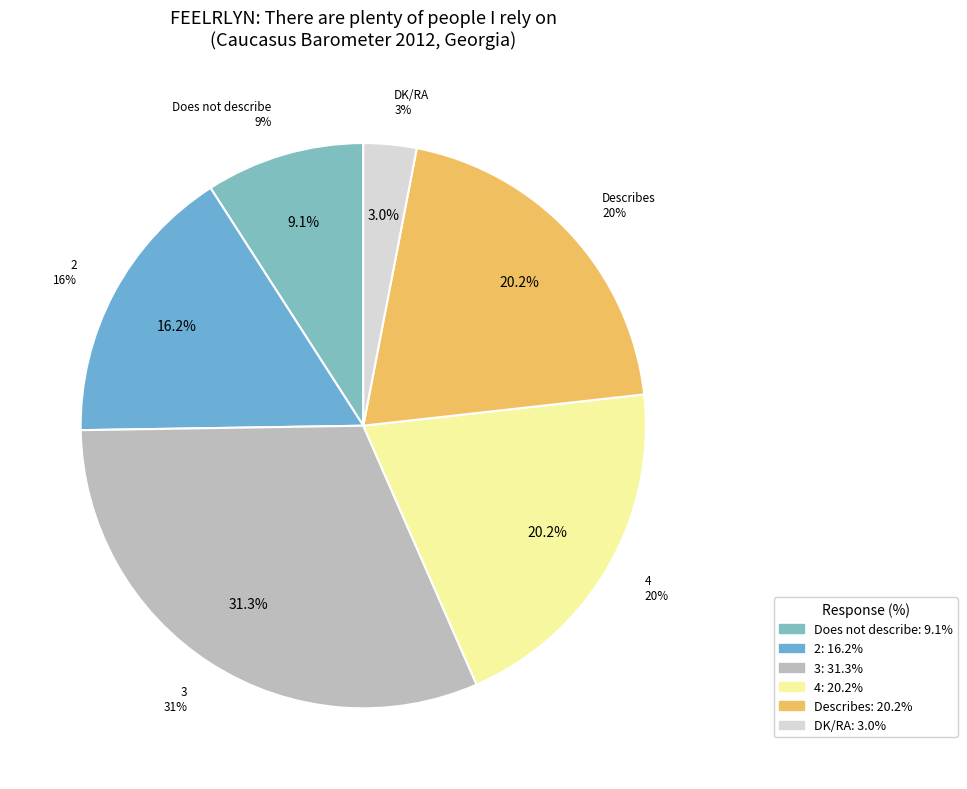

Rank the categories by value from lowest to highest.

DK/RA, Does not describe, 2, 4, Describes, 3